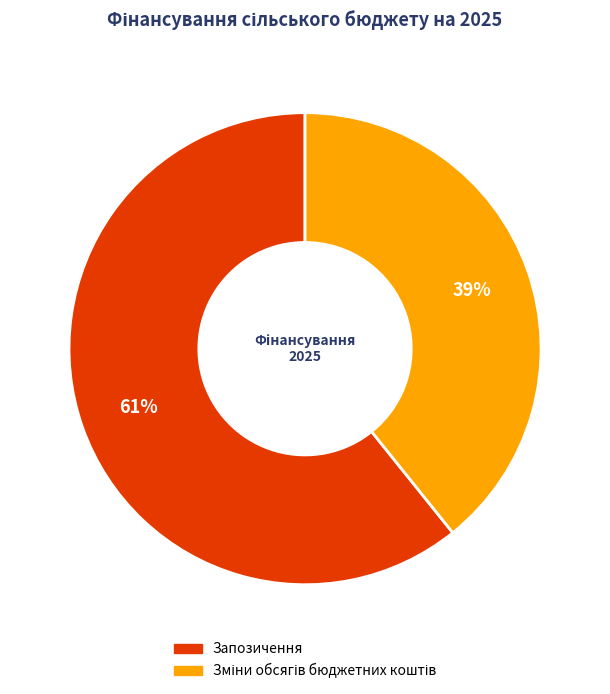

Count the number of slices in the pie.

2